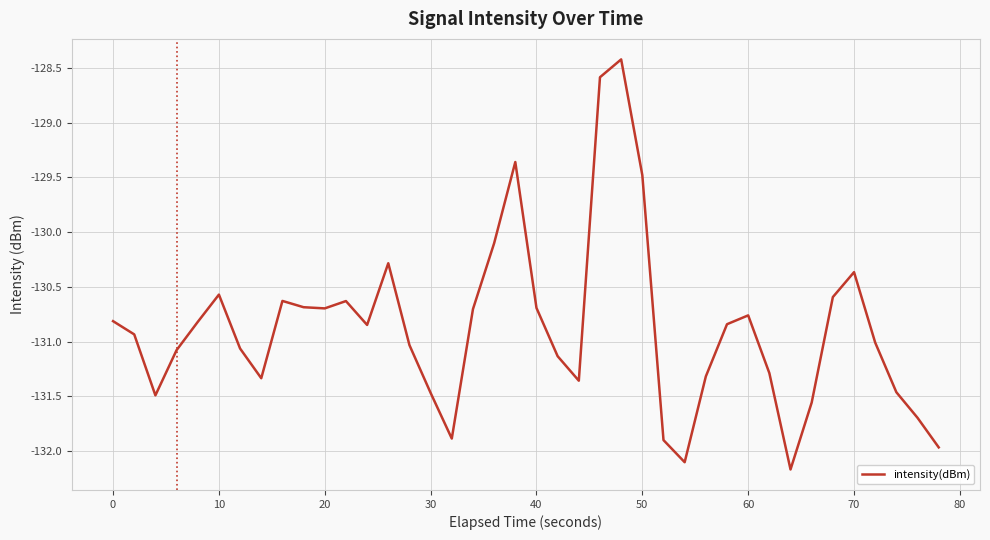

What is the smallest value displayed?

-132.2